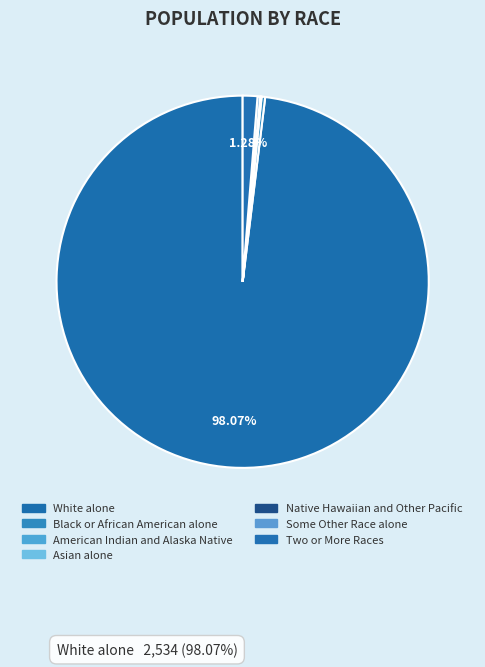

Is there a majority slice in this chart?

Yes